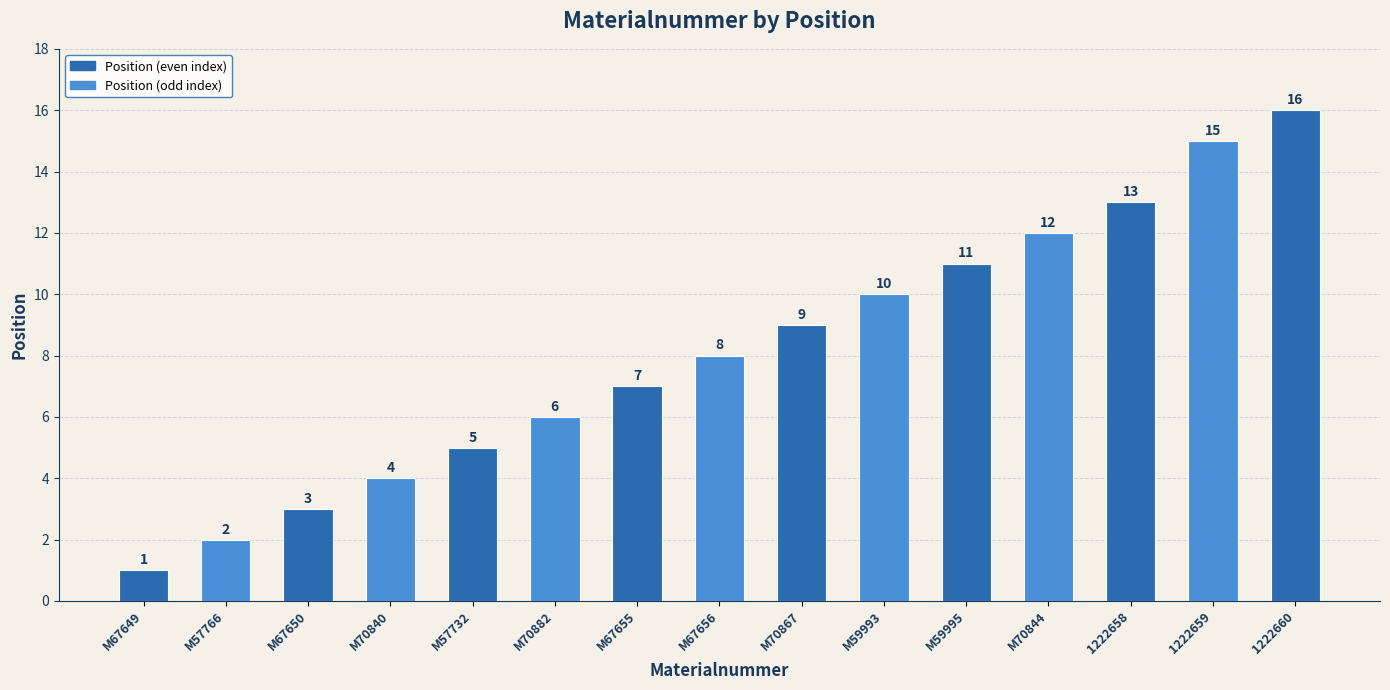

List the labels in order of value, smallest first.

M67649, M57766, M67650, M70840, M57732, M70882, M67655, M67656, M70867, M59993, M59995, M70844, 1222658, 1222659, 1222660